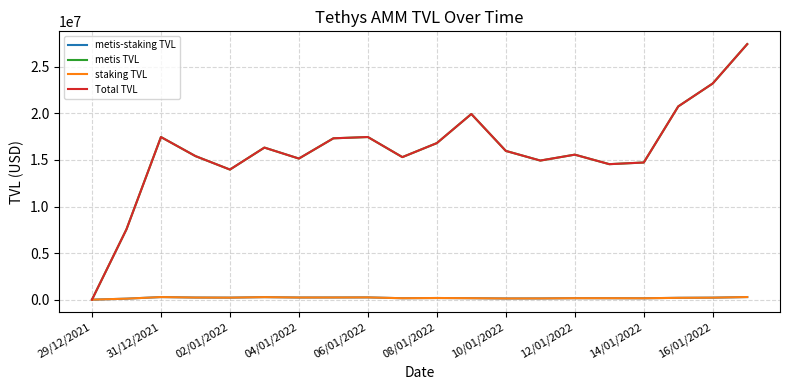

Is this an area chart (filled region under the line)?

No